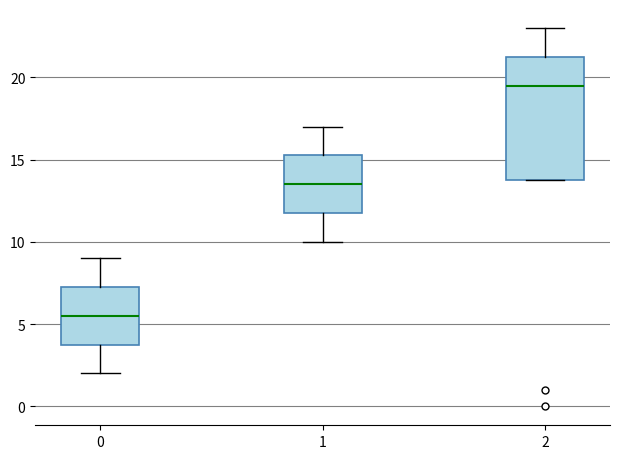

Where does the upper whisker of the box at x = 1 end on the y-axis? The values are not printed on the chart, so give them approximately, as read against the axis.

17.0